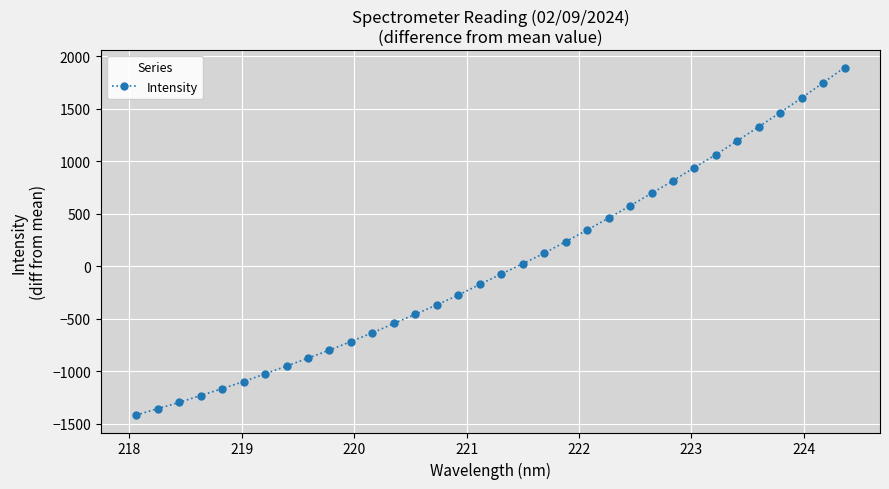

What is the value of the 25th point from the left?

693.5